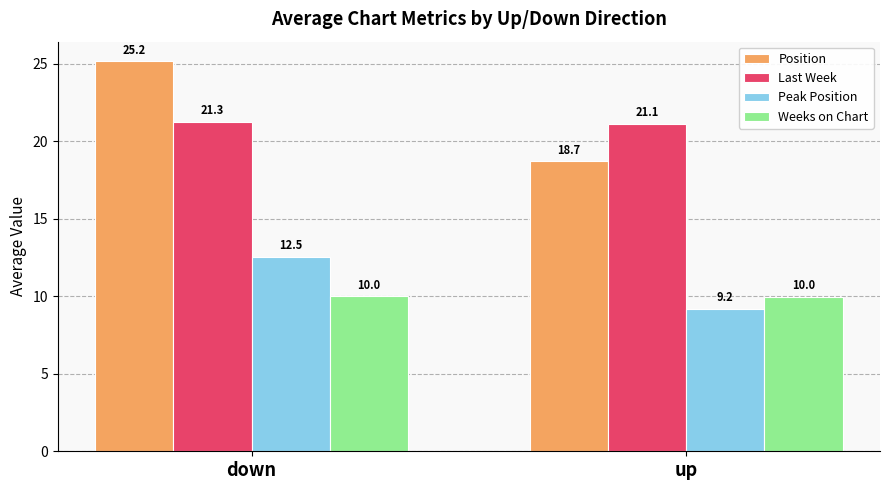

The Position series shows 7.7 at down. True or false?

False